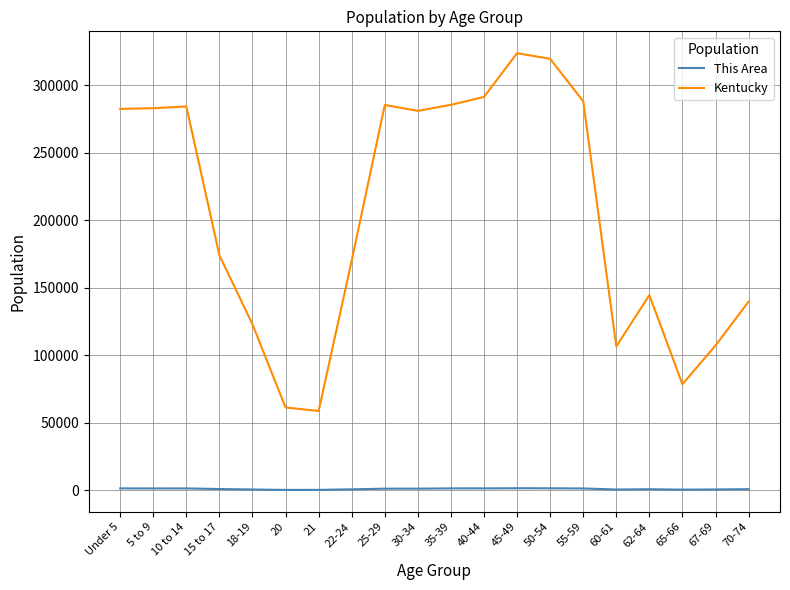

What is the maximum value for Kentucky?

323642